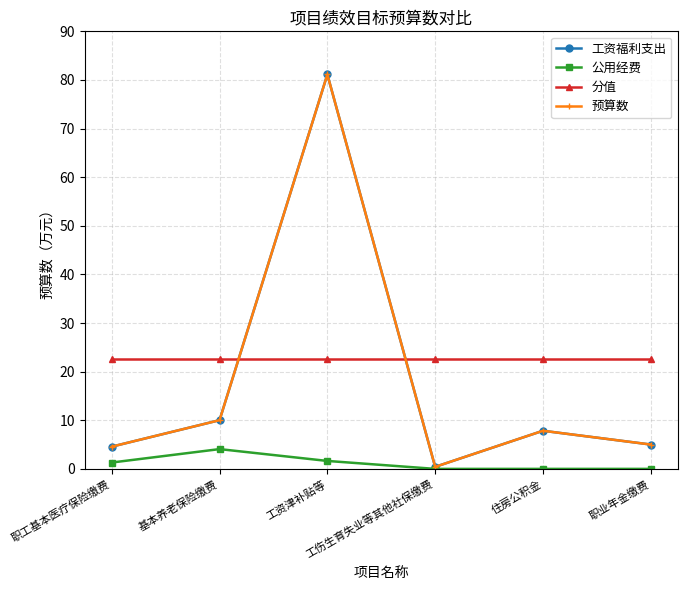

What is the spread (max minus min) of values at 职工基本医疗保险缴费?

21.2